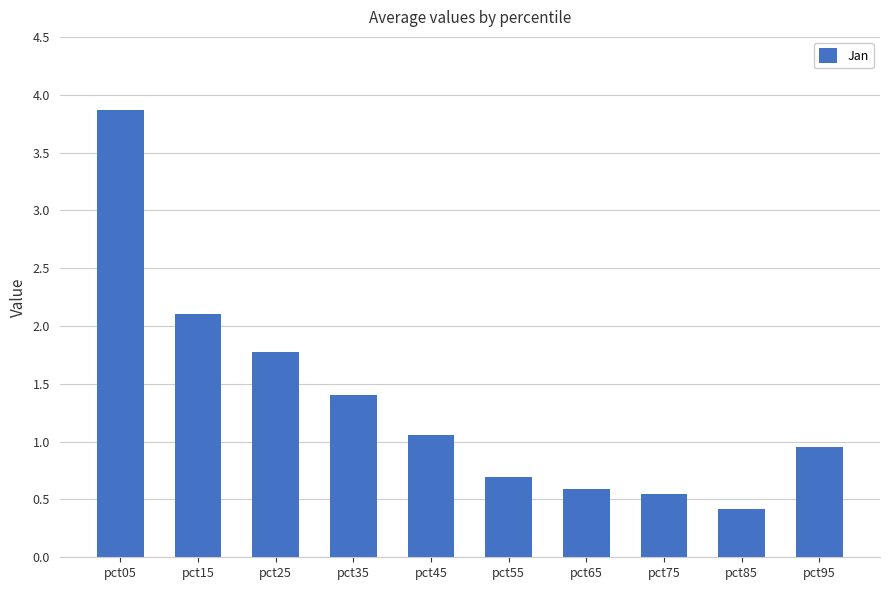

What is the minimum value shown in the chart?

0.4